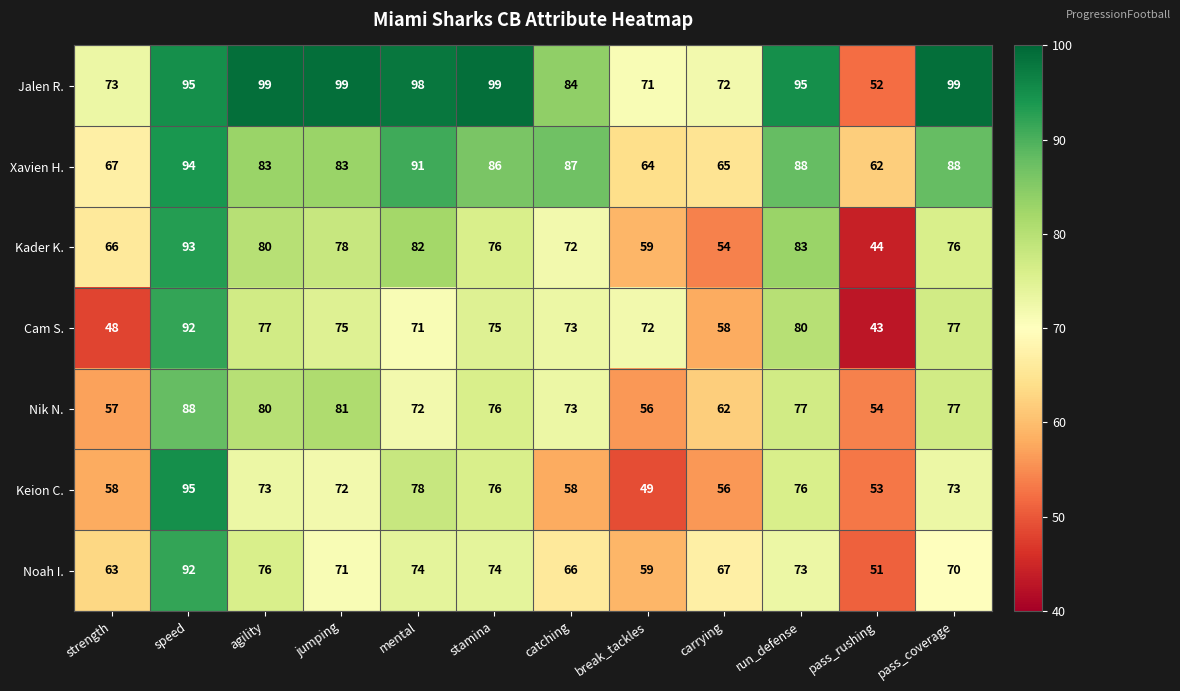

At which category does the chart reach its minimum across all series?

pass_rushing